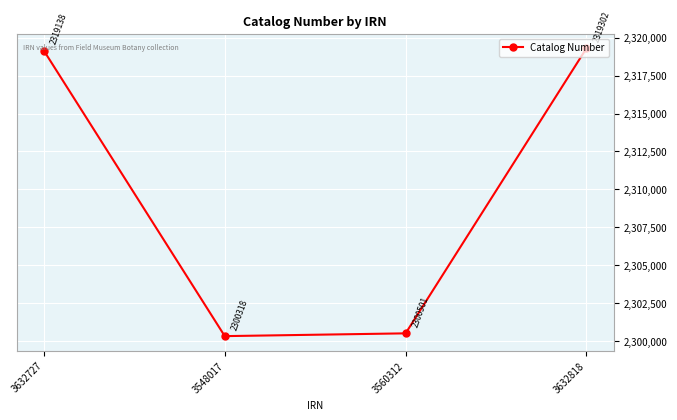

Between 3560312 and 3632818, which is larger?

3632818